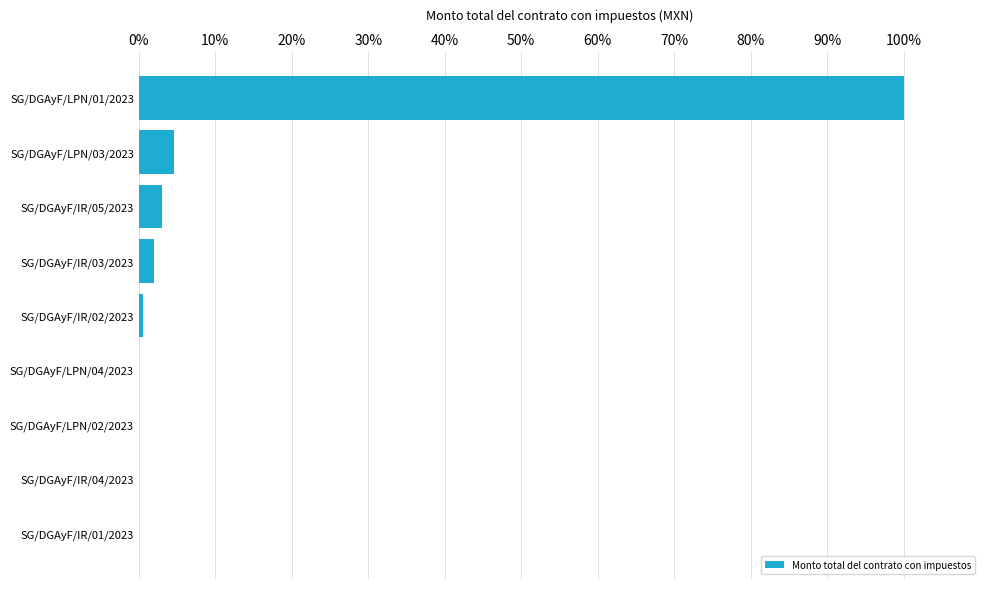

What is the sum of all values?

110.2